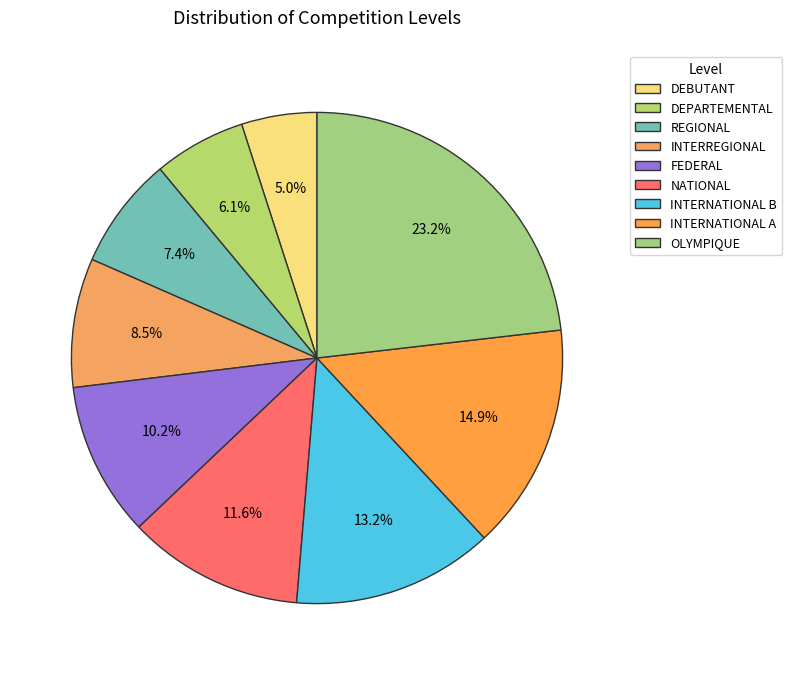

Which slice is the smallest?

DEBUTANT